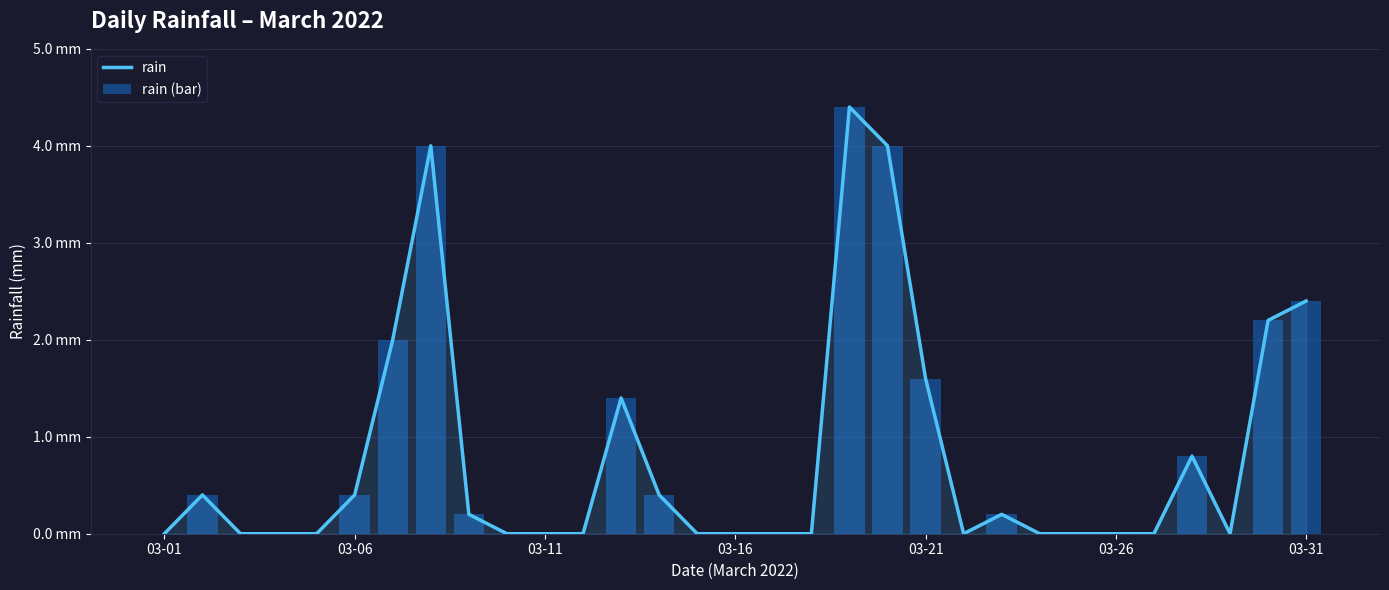

Is it true that rain equals -1.9 at 03-01?

False